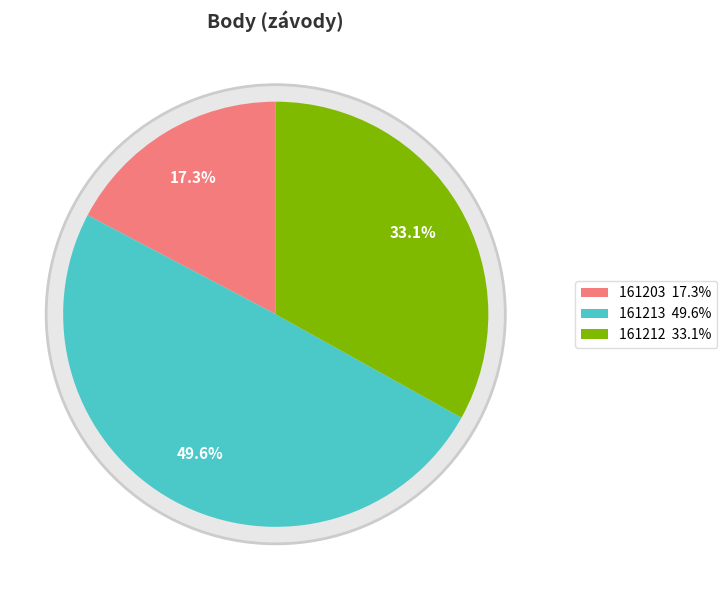

To the nearest percent, what is the combined percentage of 161213 and 161212?

83%